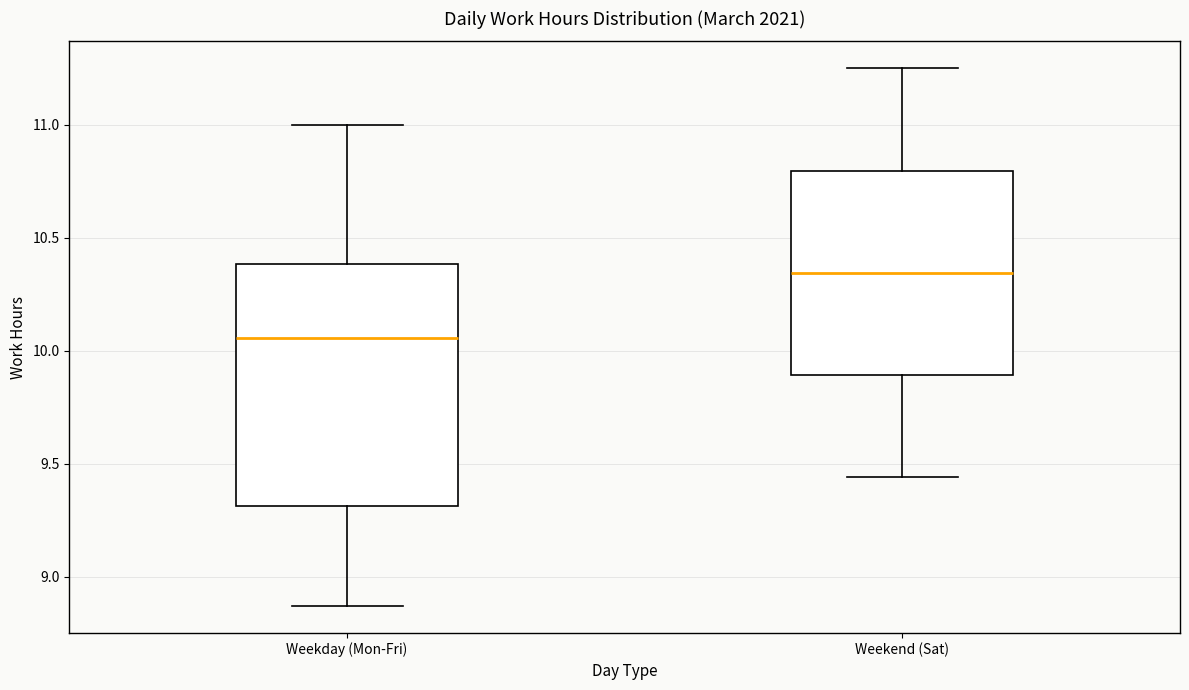

Which box is the tallest, from its lower edge to its upper edge?

Weekday (Mon-Fri)